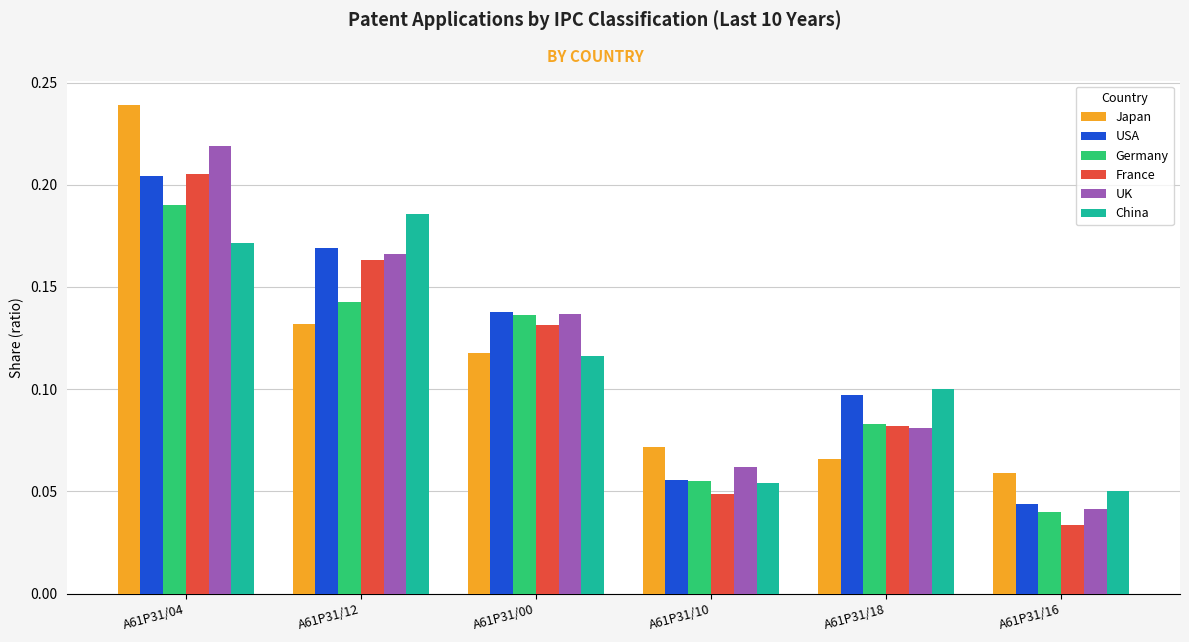

At which label is Germany closest to 0?

A61P31/16